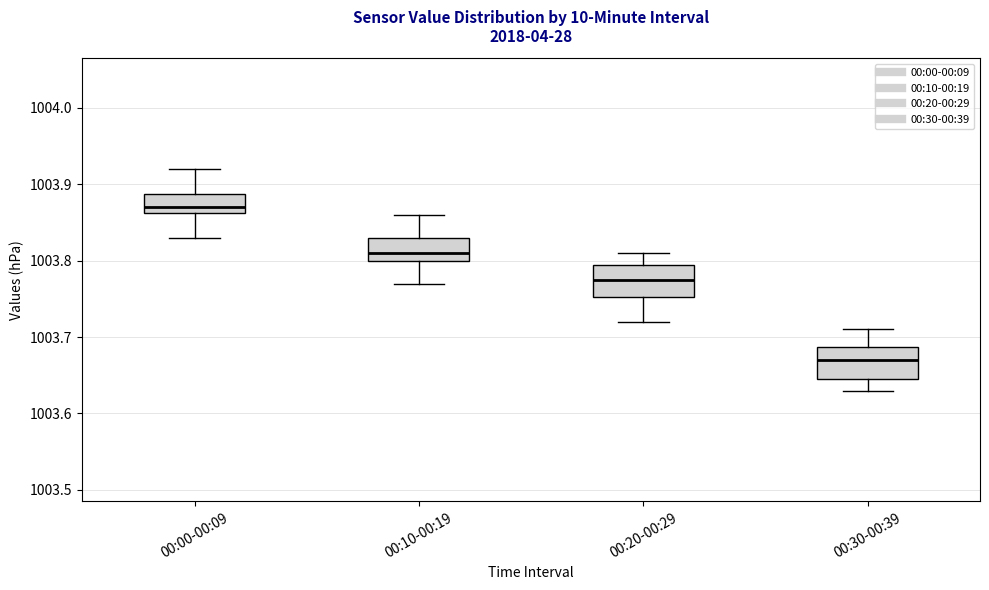

Reading left to right, transcribe this box plot: for each box, give where its median line is, the range the box spans, and where its two whiskers end, as read against the y-axis. The values are not printed on the chart, so give them approximately, as read against the axis.

00:00-00:09: median 1003.87, box 1003.86 to 1003.89, whiskers 1003.83 to 1003.92
00:10-00:19: median 1003.81, box 1003.80 to 1003.83, whiskers 1003.77 to 1003.86
00:20-00:29: median 1003.78, box 1003.75 to 1003.80, whiskers 1003.72 to 1003.81
00:30-00:39: median 1003.67, box 1003.65 to 1003.69, whiskers 1003.63 to 1003.71